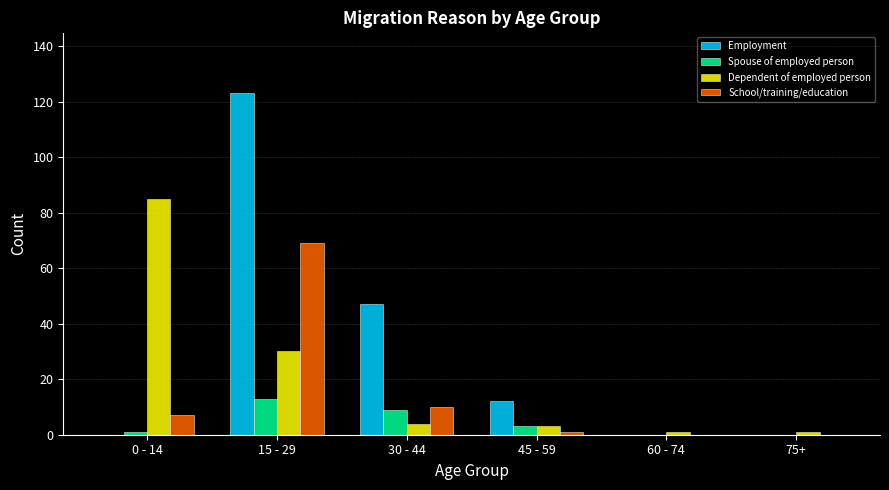

Reading left to right, what are all the values shown in this chart?

Employment: 0 - 14=0	15 - 29=123	30 - 44=47	45 - 59=12	60 - 74=0	75+=0
Spouse of employed person: 0 - 14=1	15 - 29=13	30 - 44=9	45 - 59=3	60 - 74=0	75+=0
Dependent of employed person: 0 - 14=85	15 - 29=30	30 - 44=4	45 - 59=3	60 - 74=1	75+=1
School/training/education: 0 - 14=7	15 - 29=69	30 - 44=10	45 - 59=1	60 - 74=0	75+=0